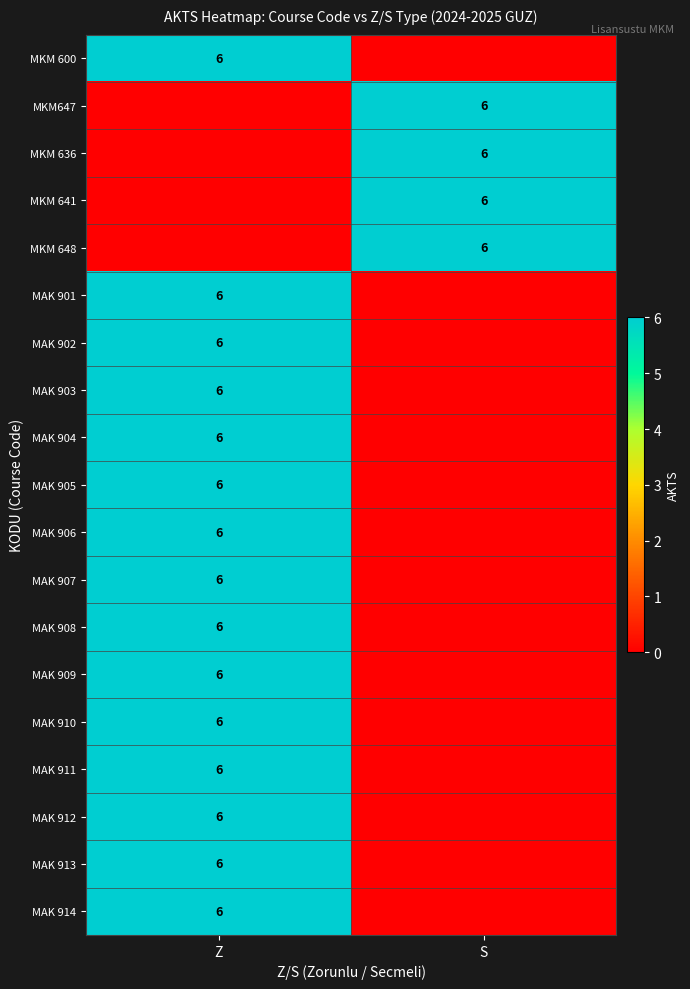

The value of MAK 906 at Z is 6. True or false?

True